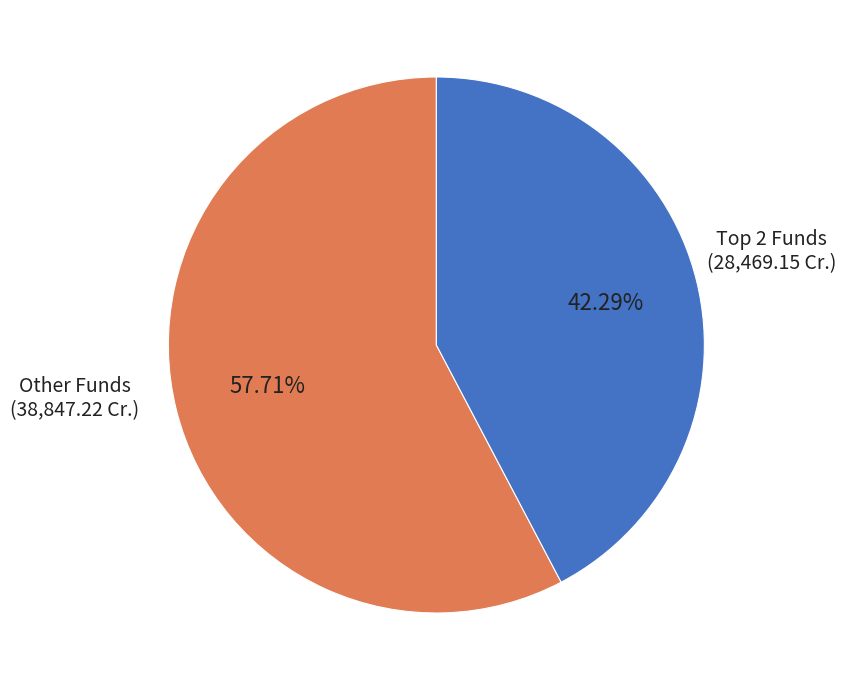

Is there any slice that represents more than half of the pie?

Yes